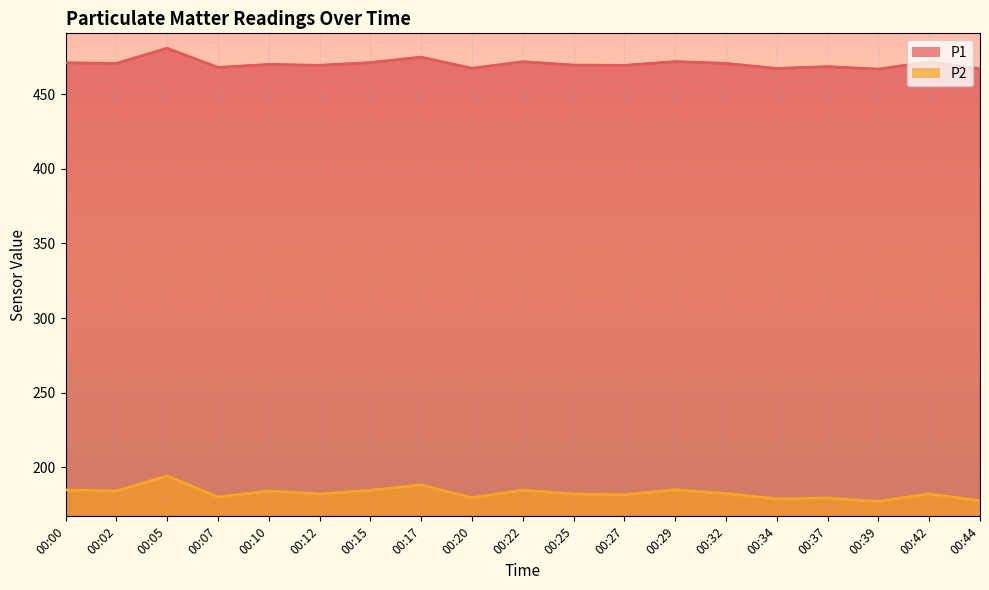

Which label corresponds to the smallest value in the chart?

00:39